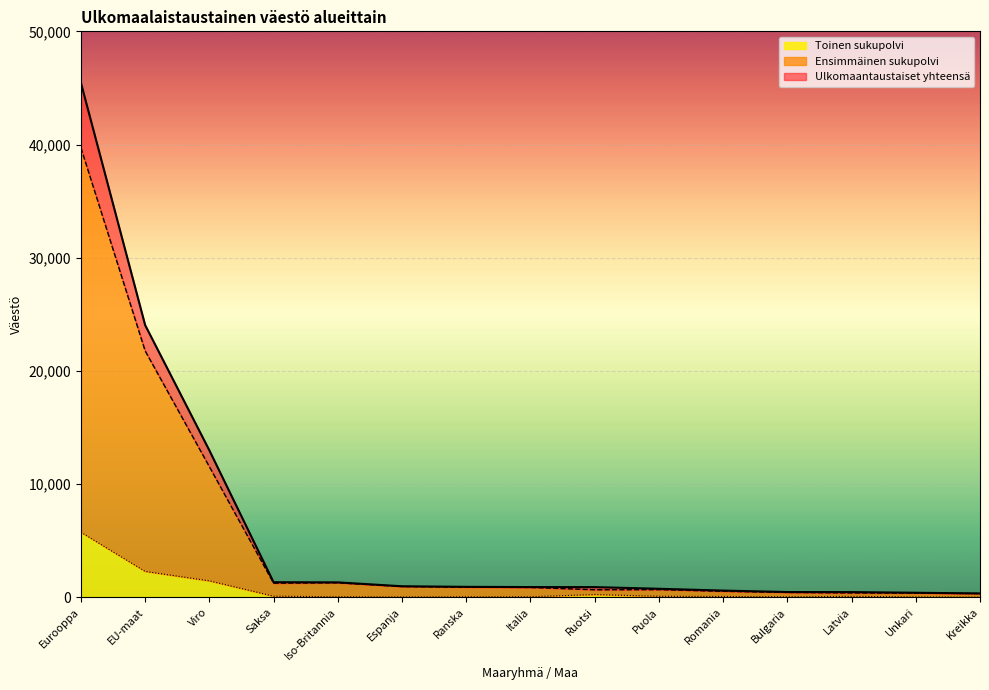

Reading right to left, transcribe all the data shown in this chart.

Ulkomaantaustaiset yhteensä: Kreikka=330	Unkari=391	Latvia=449	Bulgaria=456	Romania=583	Puola=744	Ruotsi=890	Italia=894	Ranska=914	Espanja=965	Iso-Britannia=1309	Saksa=1323	Viro=12975	EU-maat=24044	Eurooppa=45456
Ensimmäinen sukupolvi: Kreikka=324	Unkari=365	Latvia=377	Bulgaria=421	Romania=521	Puola=668	Ruotsi=656	Italia=860	Ranska=879	Espanja=945	Iso-Britannia=1272	Saksa=1237	Viro=11532	EU-maat=21766	Eurooppa=39716
Toinen sukupolvi: Kreikka=6	Unkari=26	Latvia=72	Bulgaria=35	Romania=62	Puola=76	Ruotsi=234	Italia=34	Ranska=35	Espanja=20	Iso-Britannia=37	Saksa=86	Viro=1443	EU-maat=2278	Eurooppa=5740